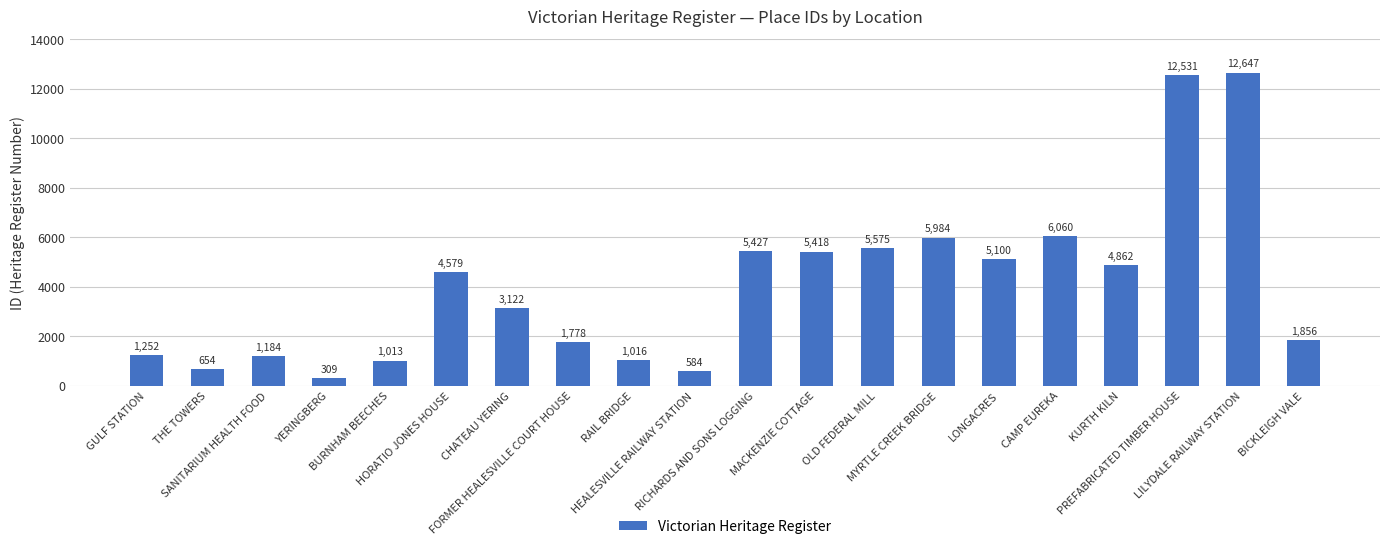

How many bars are there in total?

20